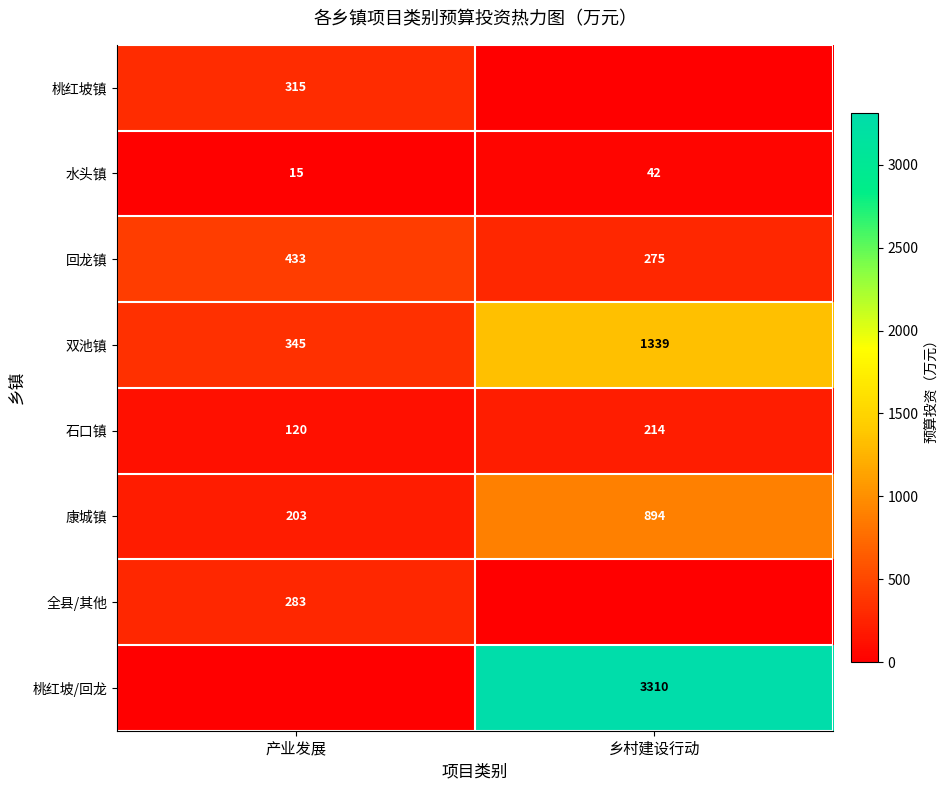

What is the highest value of the 石口镇 series?

214